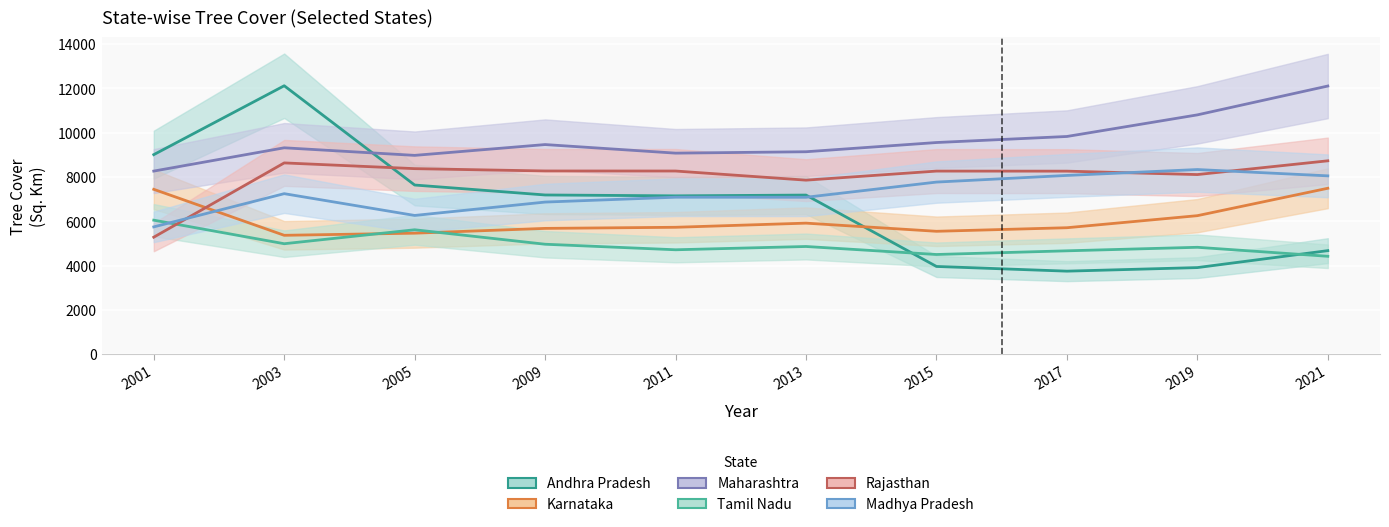

Rank the series by their maximum value, from lowest to highest.

Tamil Nadu, Karnataka, Madhya Pradesh, Rajasthan, Maharashtra, Andhra Pradesh